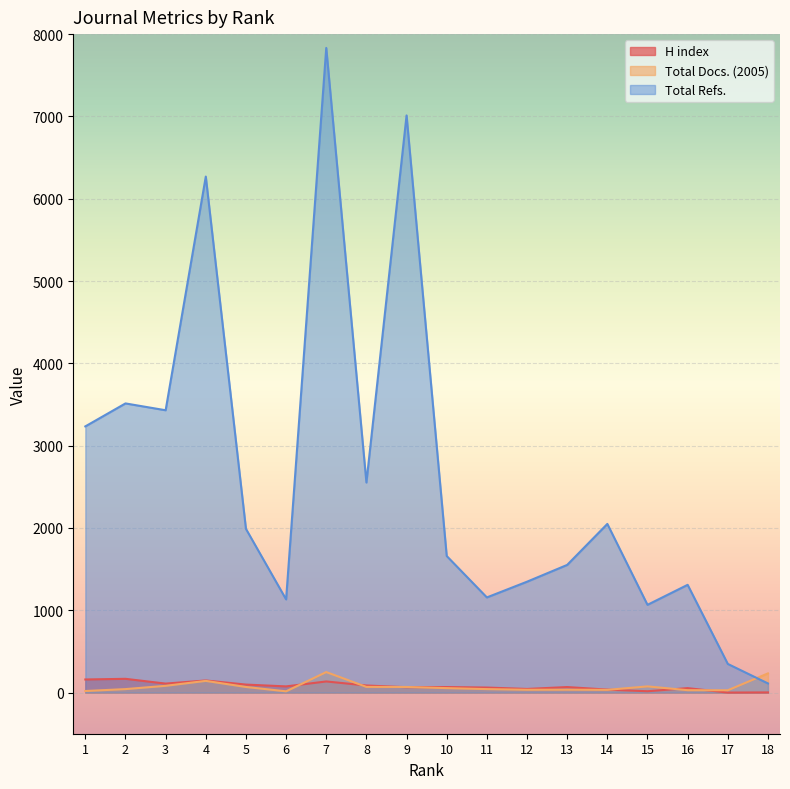

What is the average value of the Total Refs. series?

2642